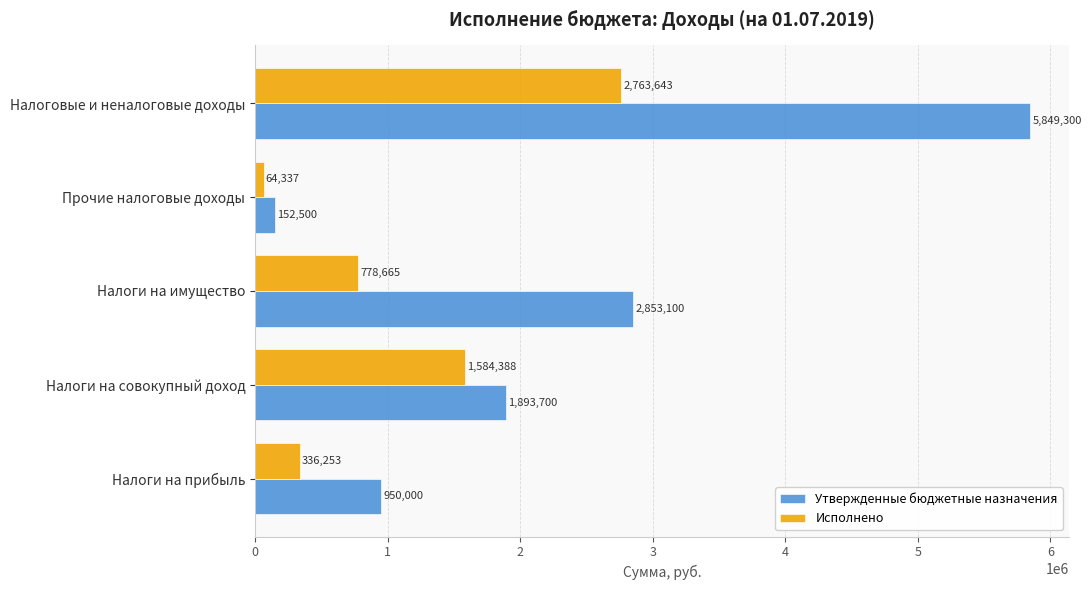

The Утвержденные бюджетные назначения series shows 1570136.8 at Налоги на прибыль. True or false?

False